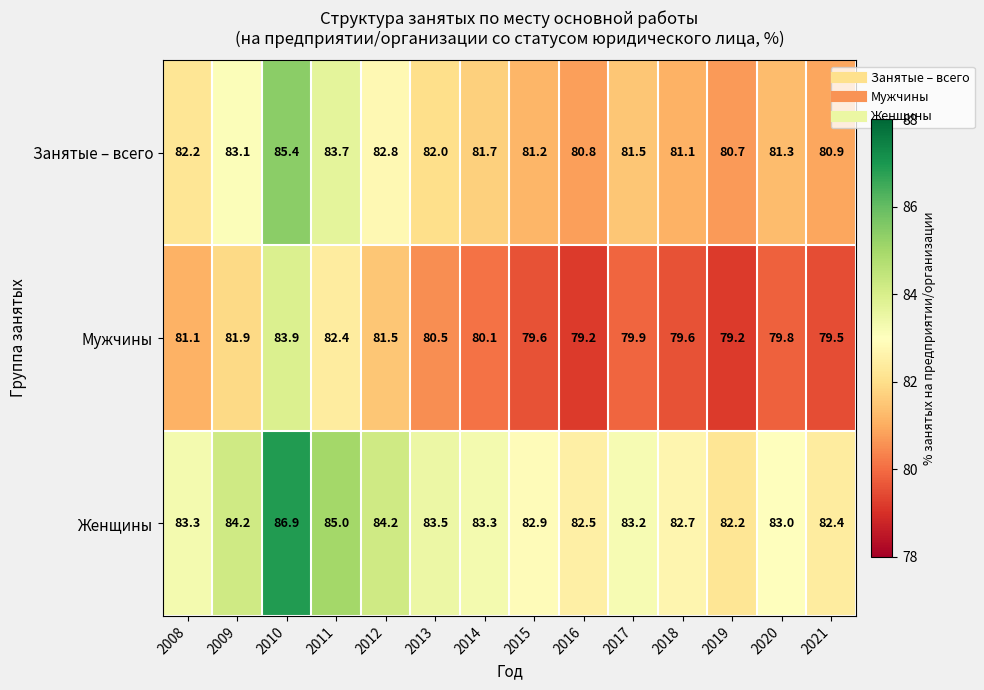

At 2017, list the series in order from smallest to largest.

Мужчины, Занятые – всего, Женщины